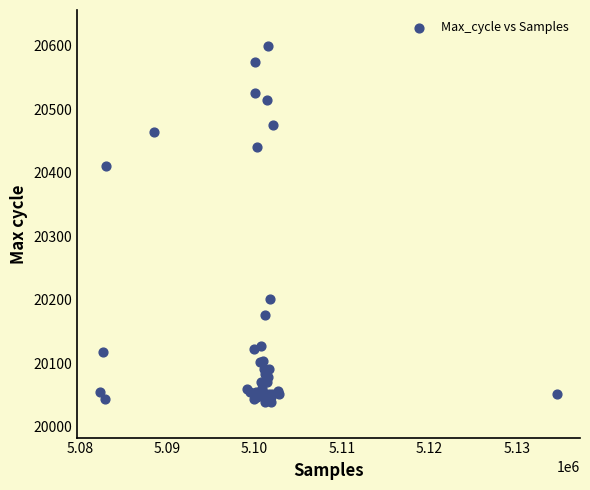

What Y value in the scatter plot is closest to 20319?

20411